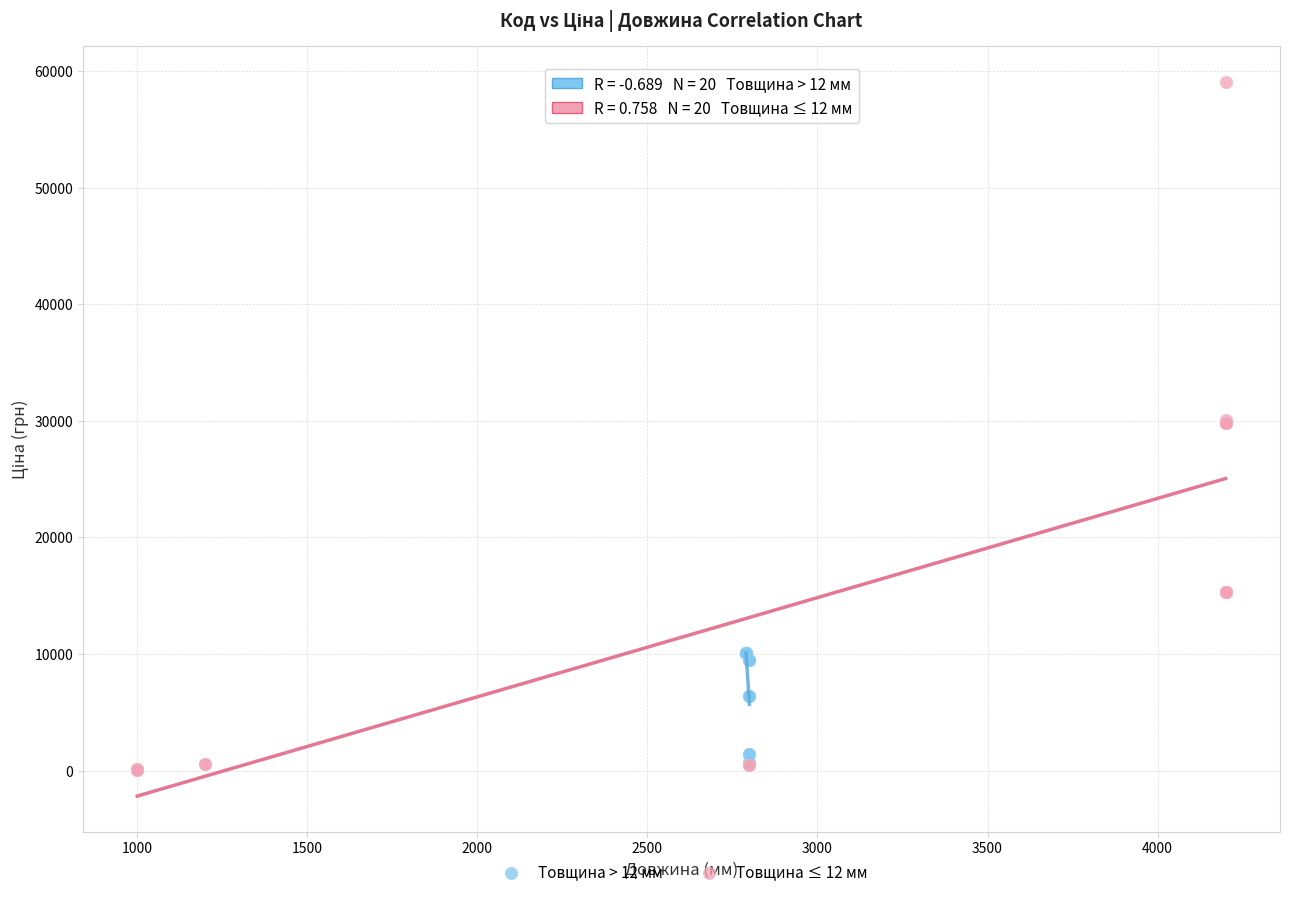

Which series reaches the maximum Y coordinate?

Товщина ≤ 12 мм